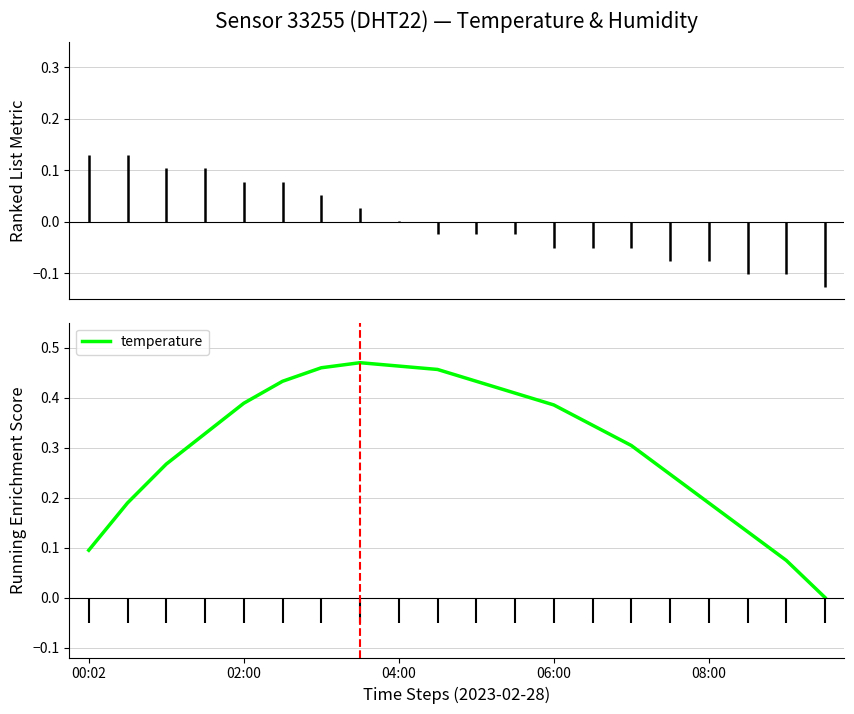

At which label is the value closest to 0?

19